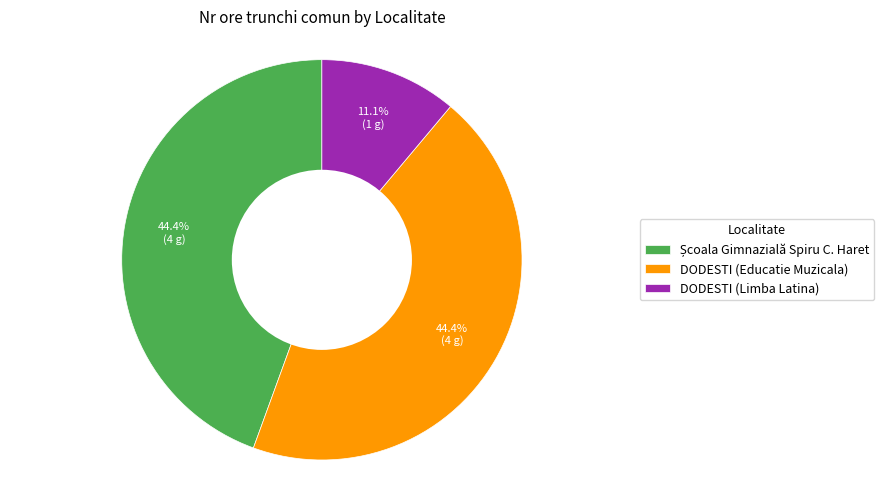

Which slice is the smallest?

DODESTI (Limba Latina)